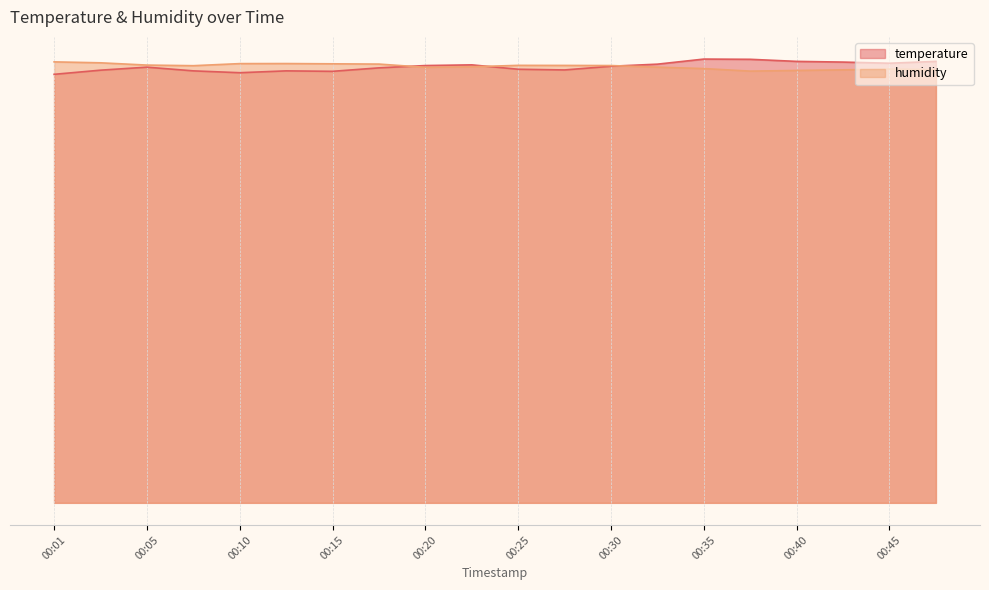

What value does the humidity series have at 00:27?

18.9